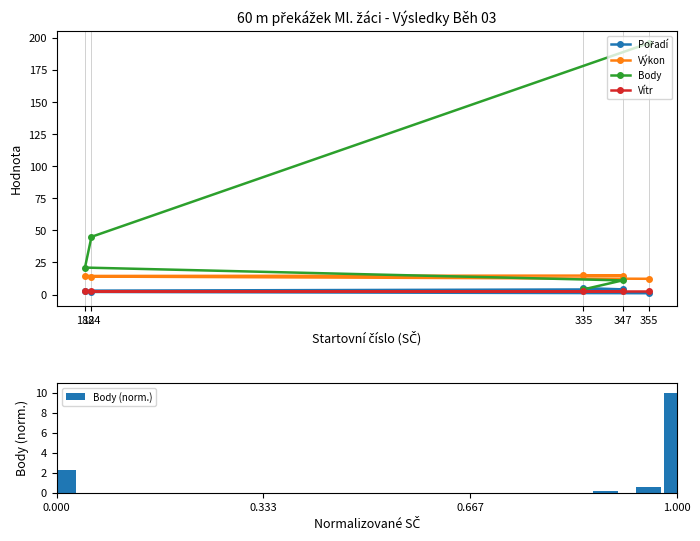

Which has a higher value, 182 or 347?

347